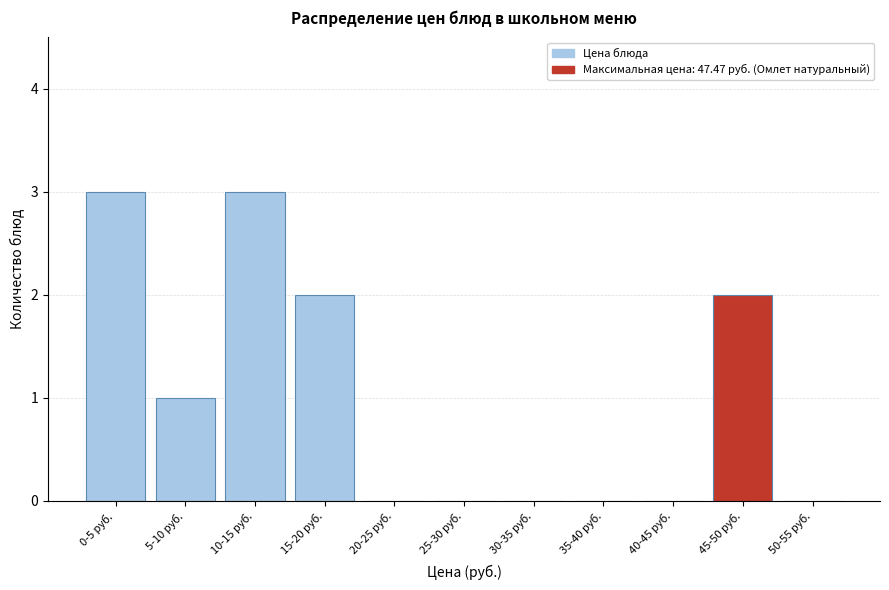

Reading left to right, transcribe all the data shown in this chart.

0-5 руб.=3	5-10 руб.=1	10-15 руб.=3	15-20 руб.=2	20-25 руб.=0	25-30 руб.=0	30-35 руб.=0	35-40 руб.=0	40-45 руб.=0	45-50 руб.=2	50-55 руб.=0